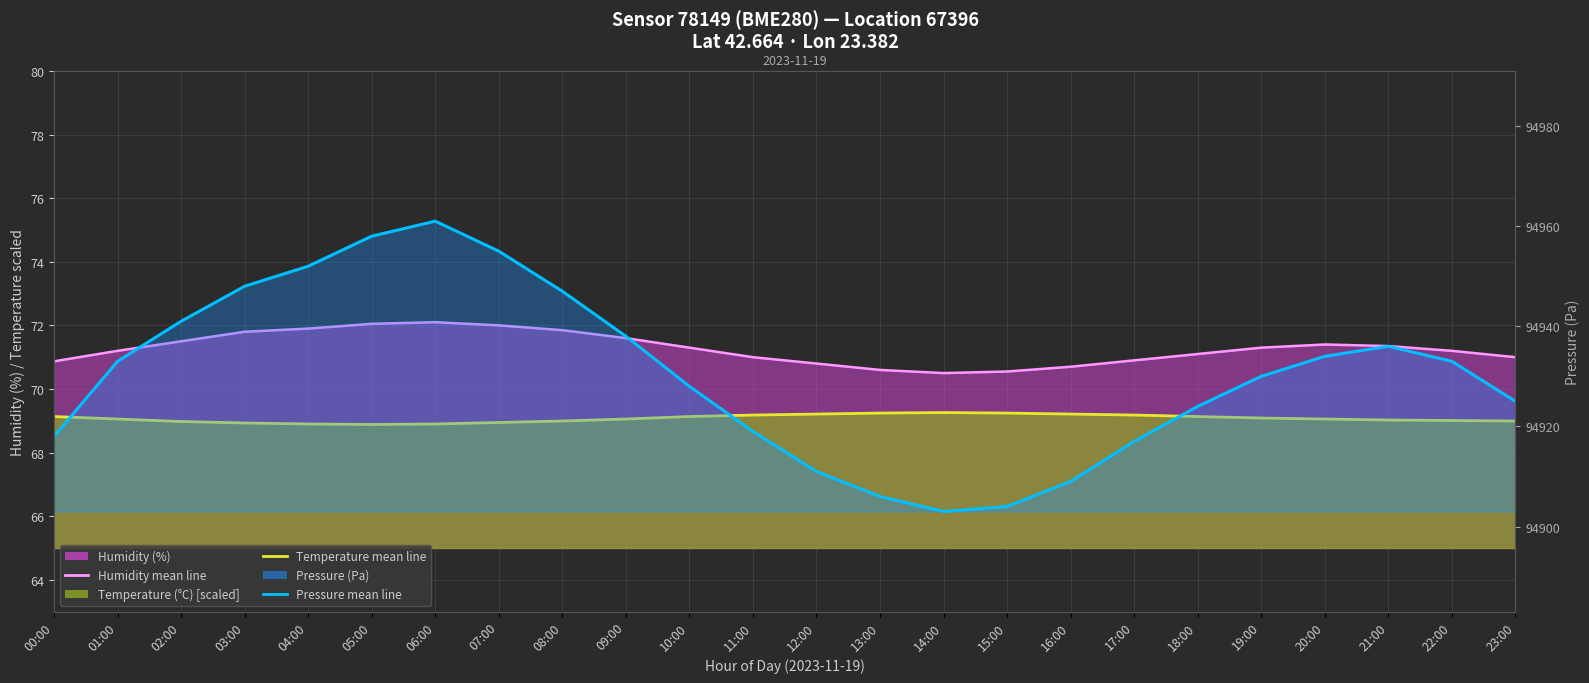

Which has a higher value, 01:00 or 10:00?

01:00